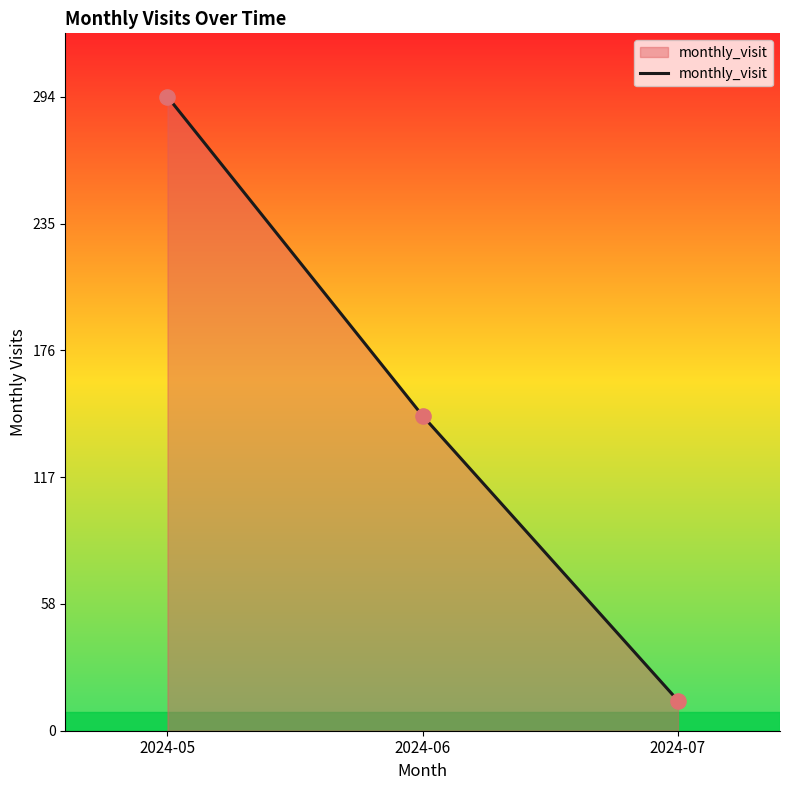

Which has a higher value, 2024-06 or 2024-07?

2024-06